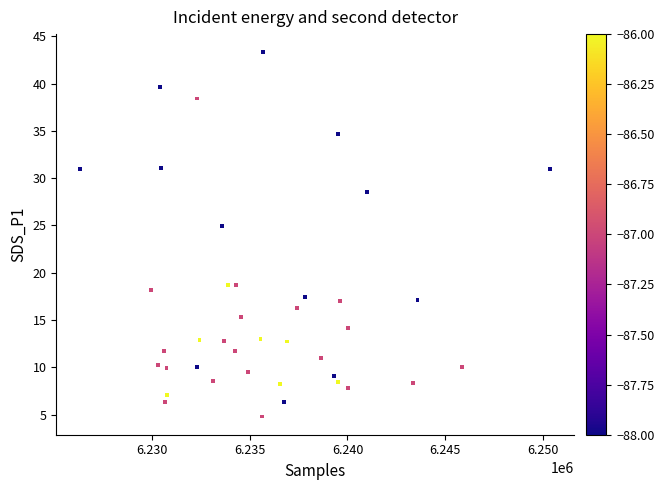

What is the range of X values (max minus min)?

24065.0